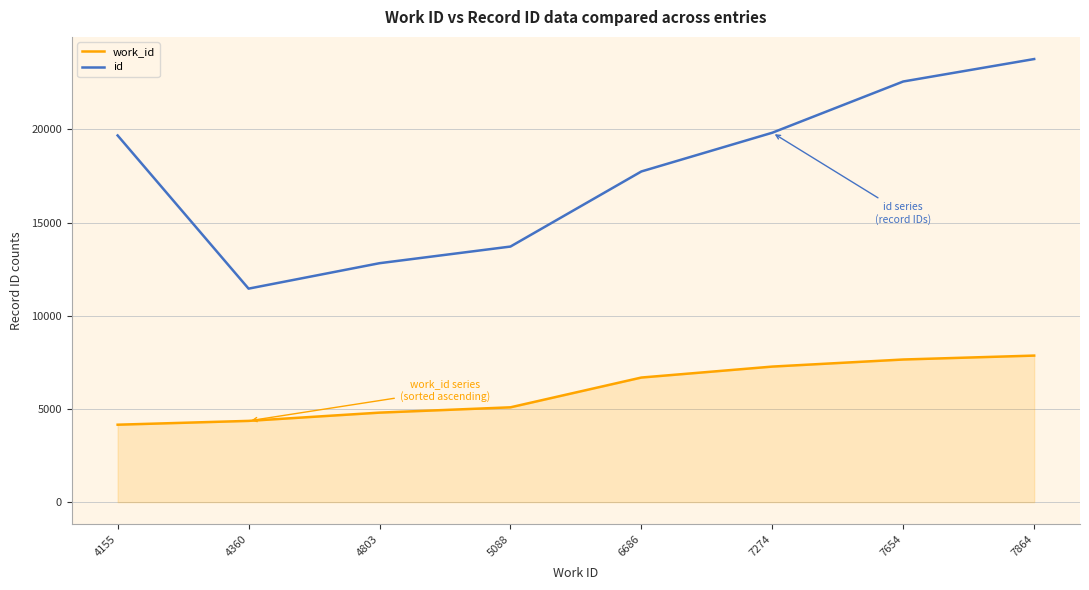

Rank the series by their average value, from lowest to highest.

work_id, id